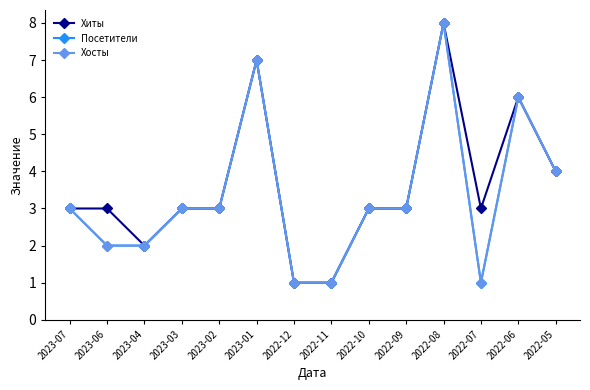

At which category does Хиты reach its first local valley?

2023-04